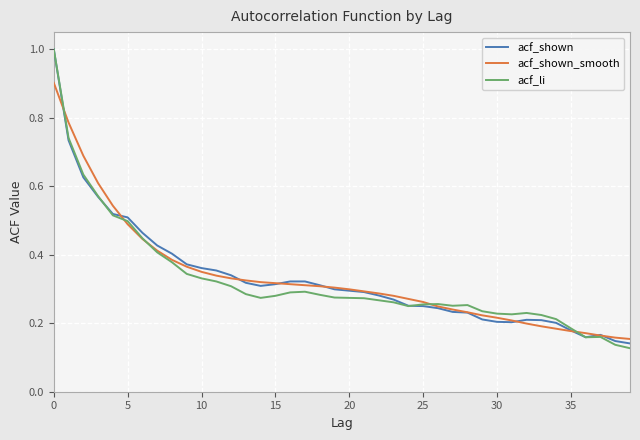

In acf_shown, how many points are higher than both neighbors (excluding endpoints)?

2